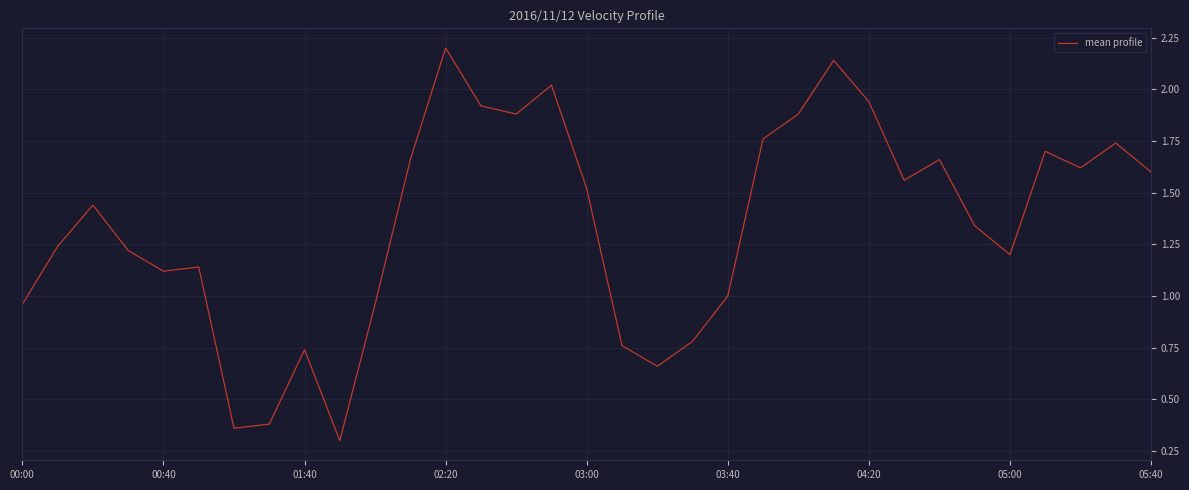

What is the smallest value displayed?

0.3